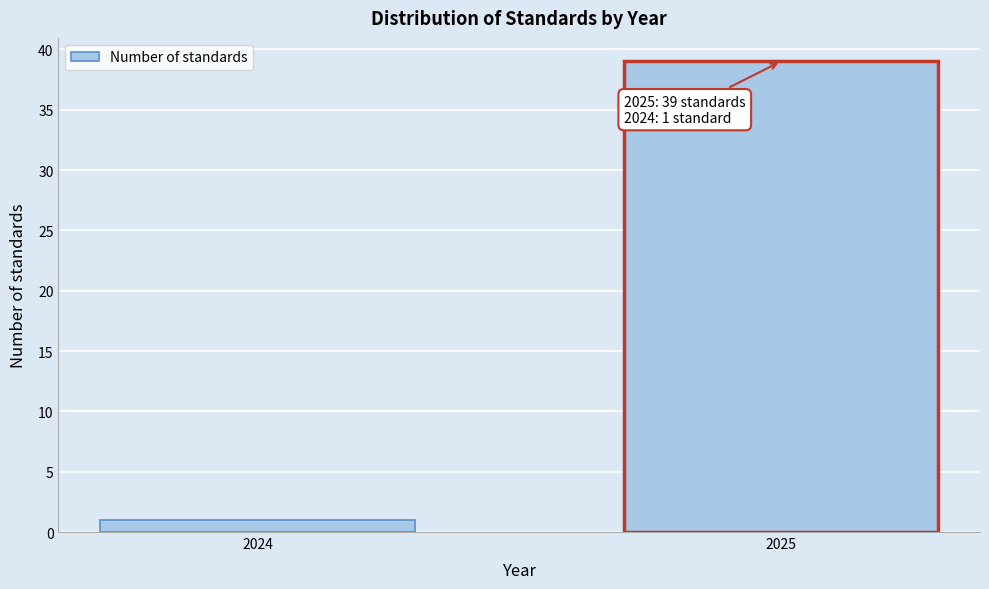

Reading left to right, what are all the values shown in this chart?

1	39